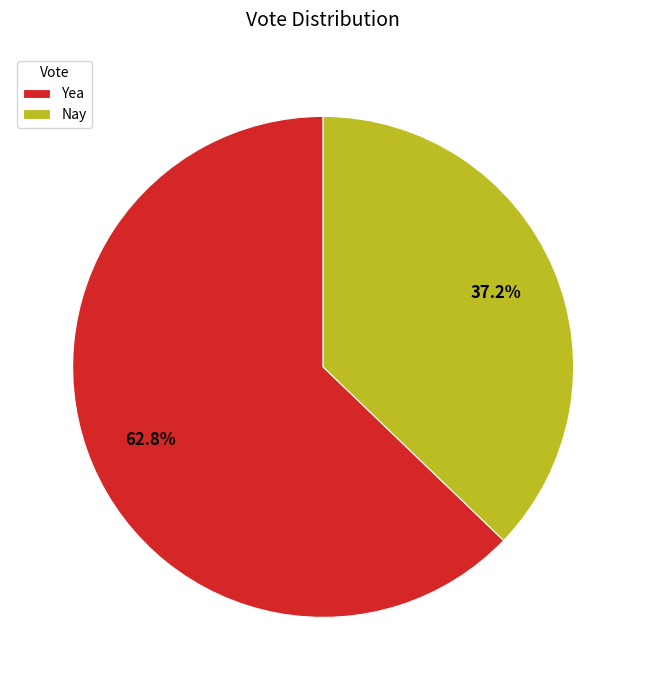

Is there any slice that represents more than half of the pie?

Yes